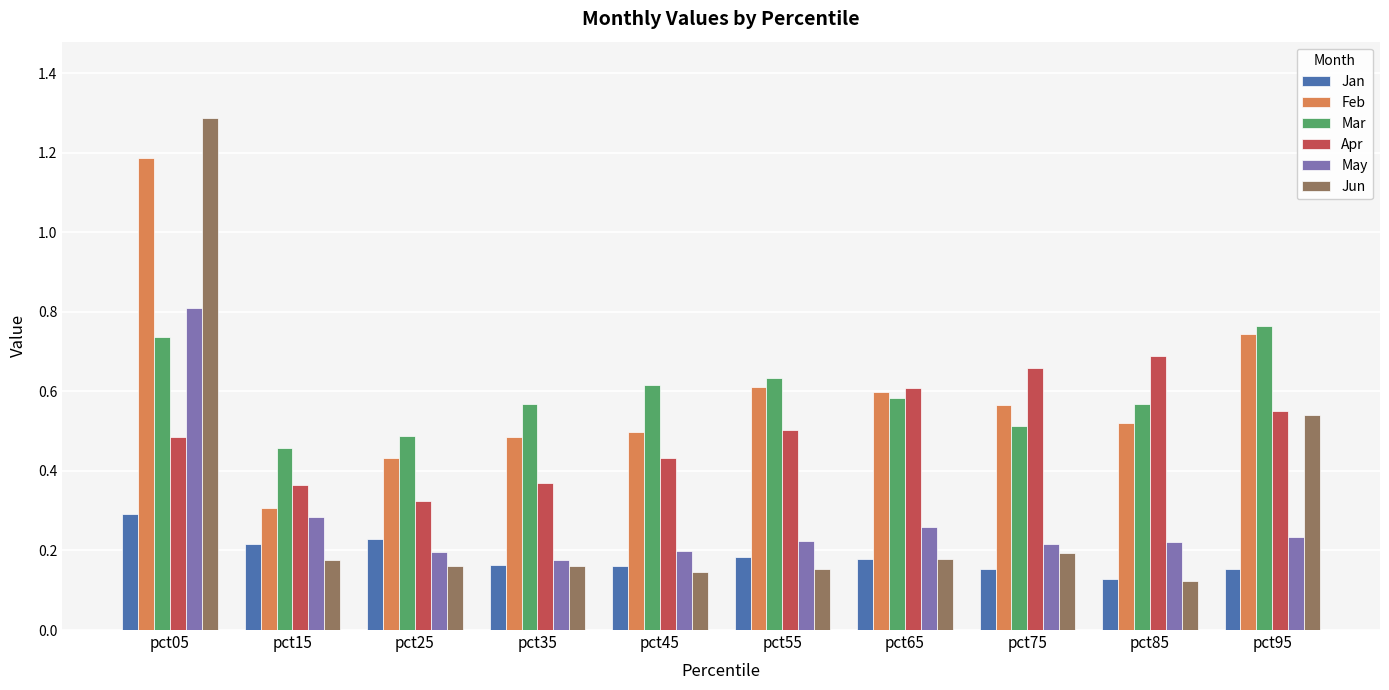

What is the difference between the maximum and second lowest values in the Jun series?

1.1